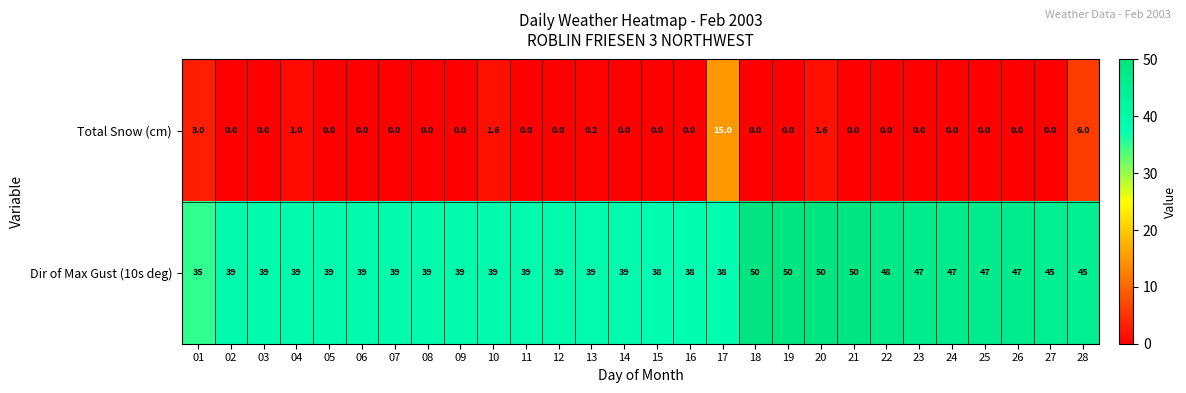

Read the Dir of Max Gust (10s deg) value at 17.

38.0